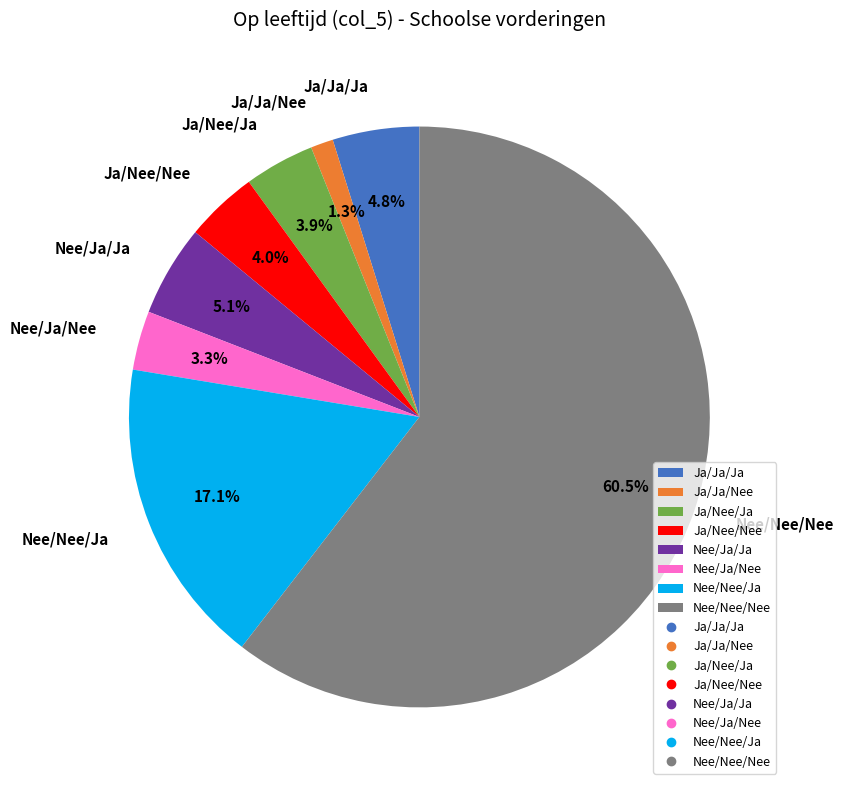

Which category has the smallest portion of the pie?

Ja/Ja/Nee